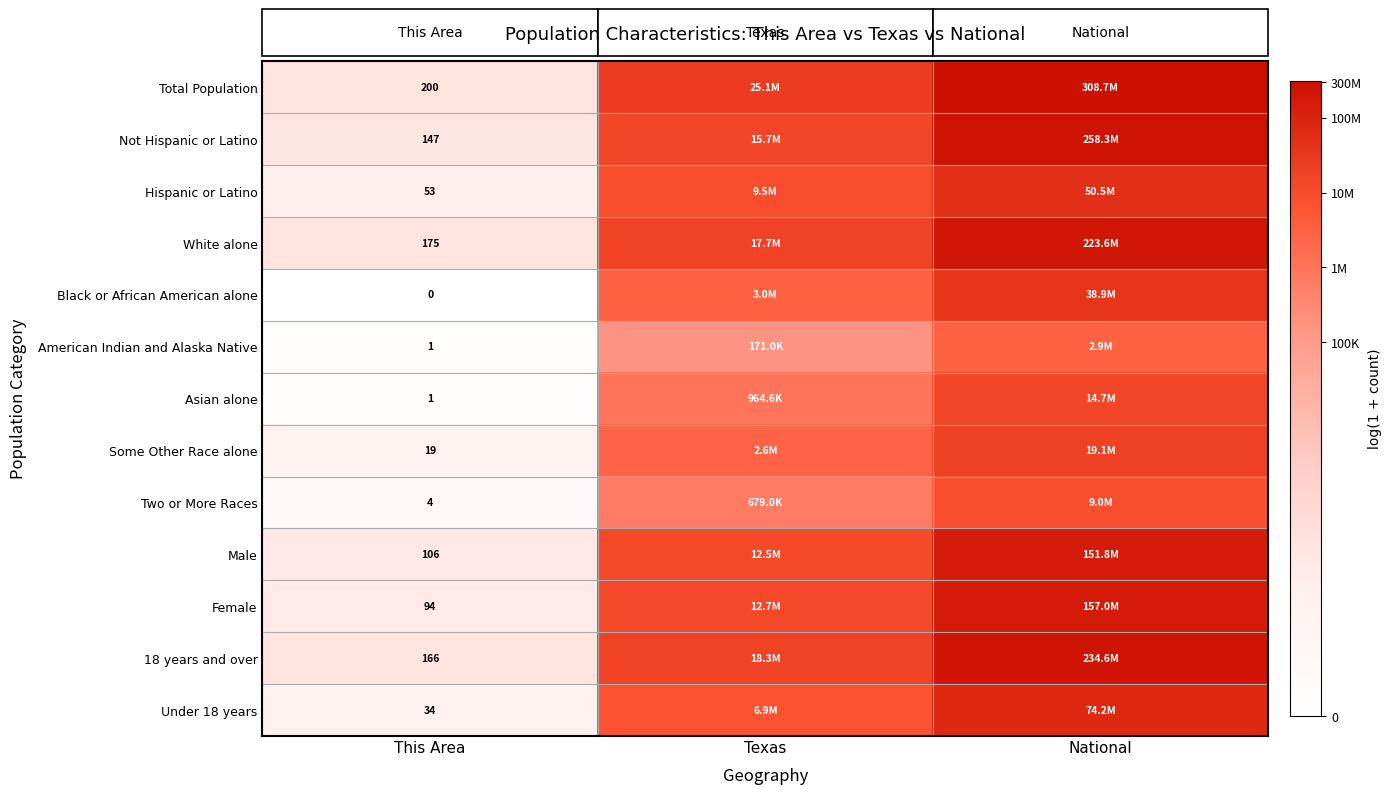

List the series in order of their peak value, highest first.

Total Population, Not Hispanic or Latino, 18 years and over, White alone, Female, Male, Under 18 years, Hispanic or Latino, Black or African American alone, Some Other Race alone, Asian alone, Two or More Races, American Indian and Alaska Native